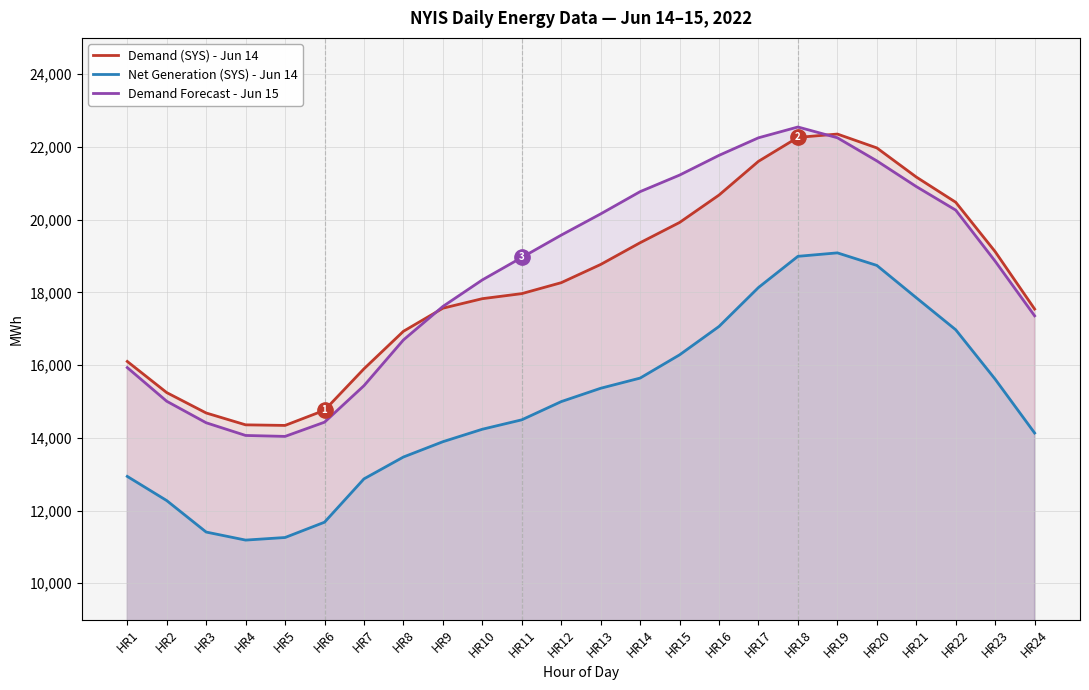

What are all the series names shown in the legend?

Demand (SYS) - Jun 14, Net Generation (SYS) - Jun 14, Demand Forecast - Jun 15